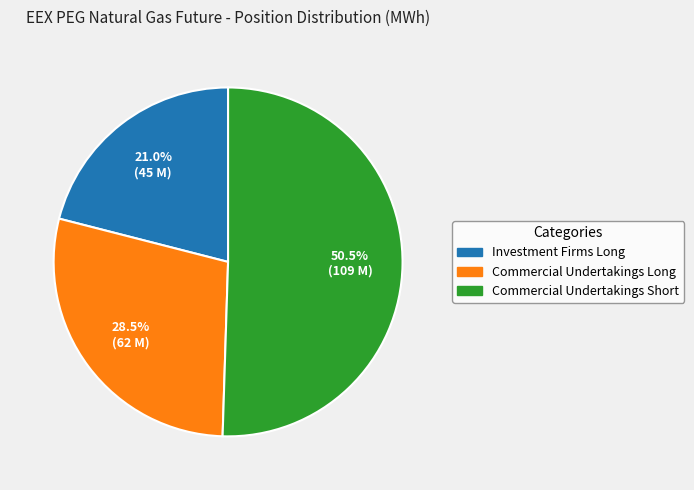

To the nearest percent, what is the average slice percentage?

33%